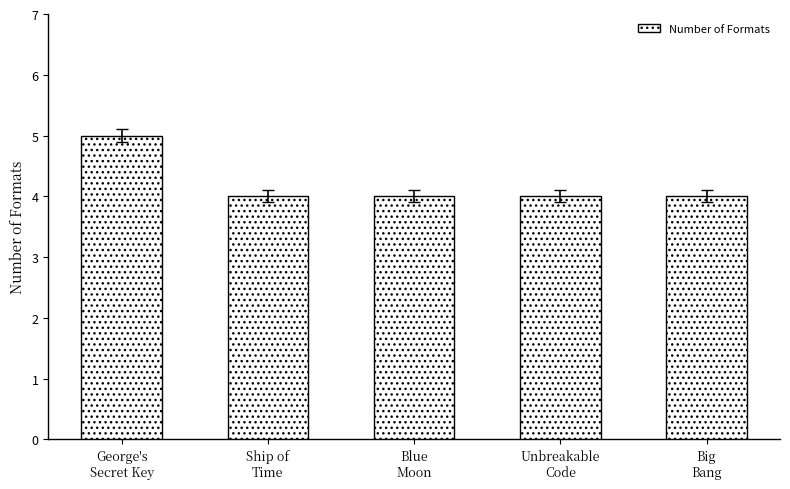

Approximately how many times larger is the value at Blue
Moon compared to Unbreakable
Code?

1.0